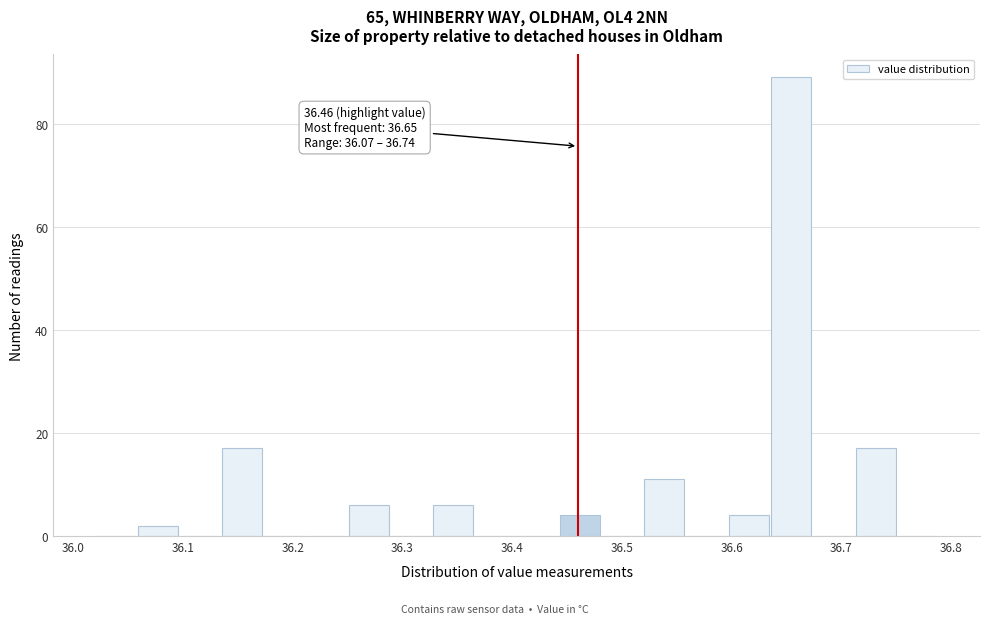

Around what value on the x-axis is the tallest bar? Give the approximate position of its centre, as read against the axis.

36.65